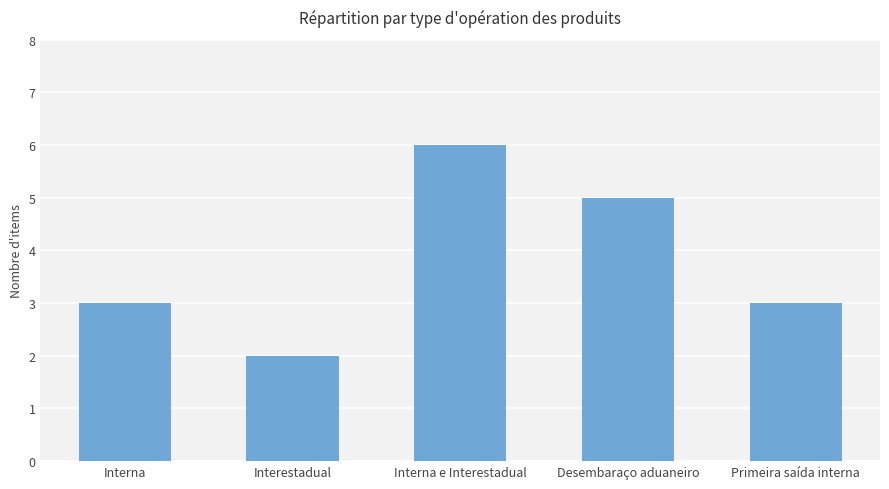

True or false: the data shows 8 at Desembaraço aduaneiro.

False